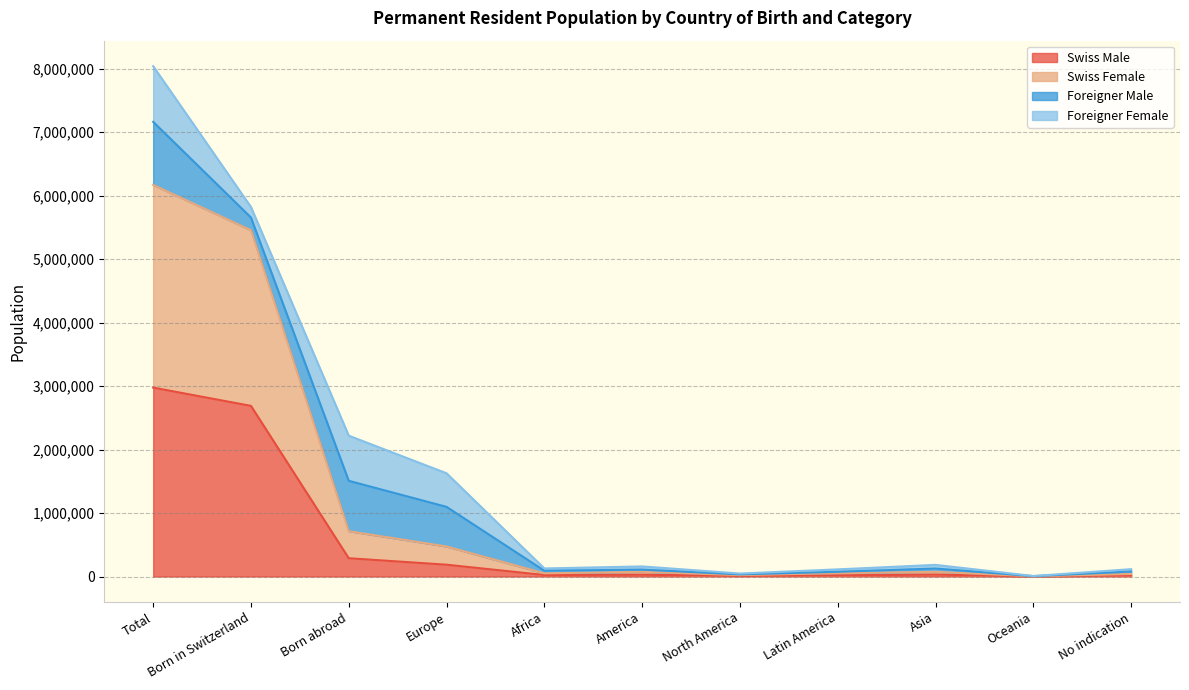

What position from the left is Born in Switzerland?

2